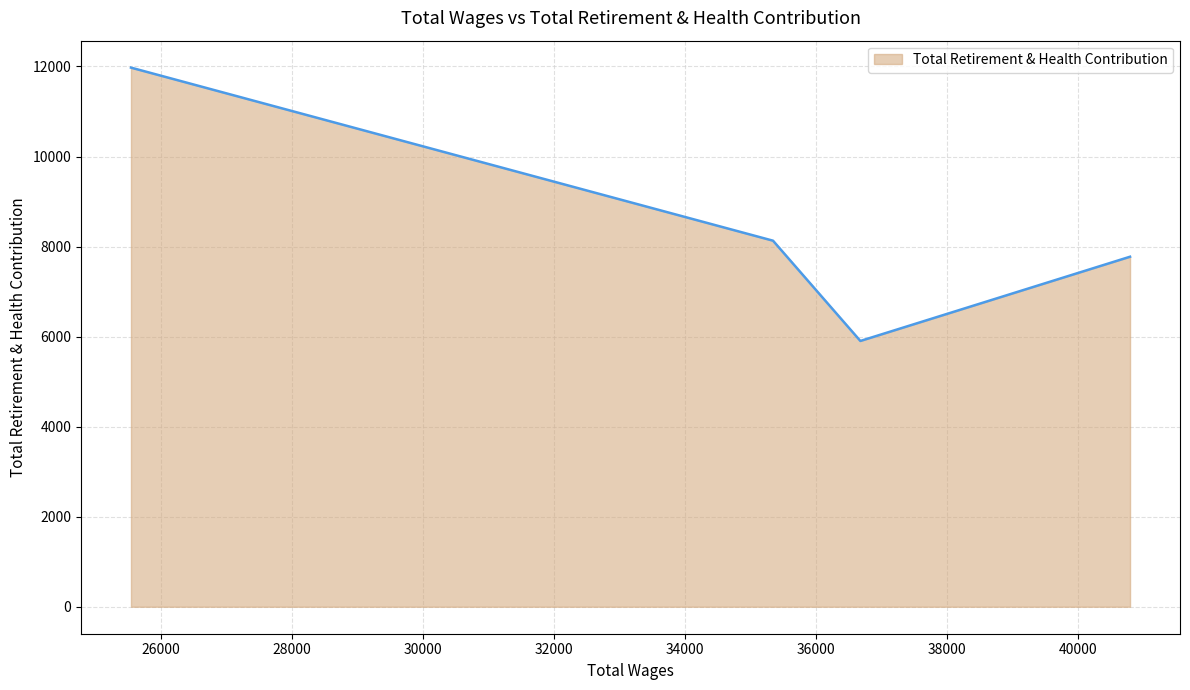

How many interior local valleys (lower than both neighbors) does the data have?

1